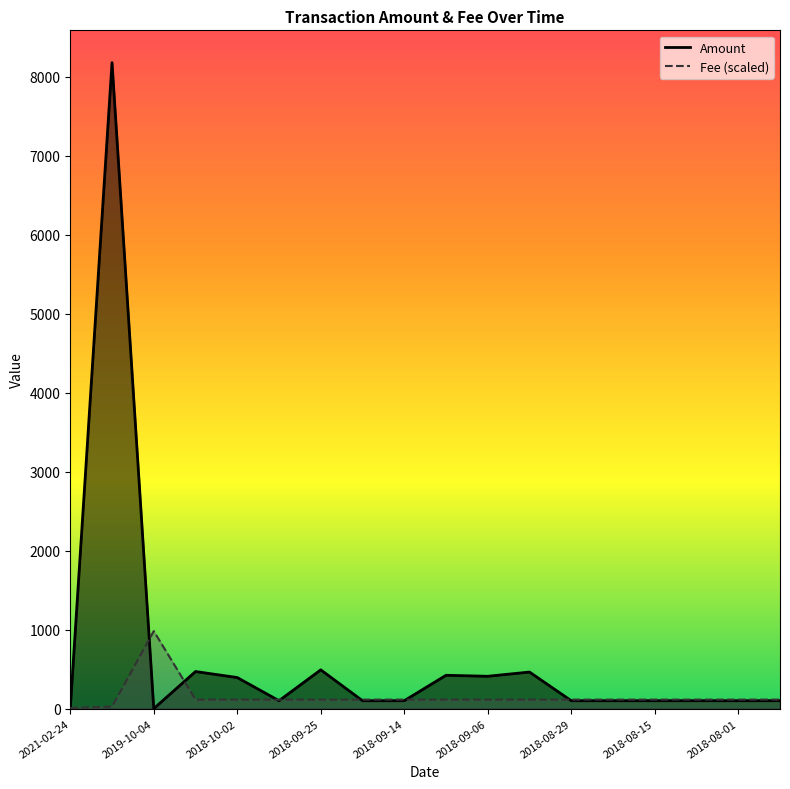

At how many categories does at least one series exceed 6907?

1